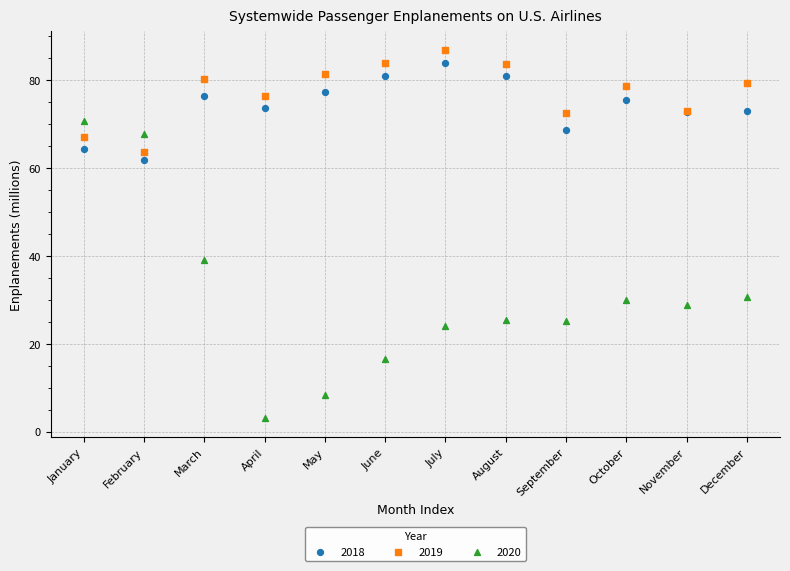

Which series has the widest spread of Y values?

2020